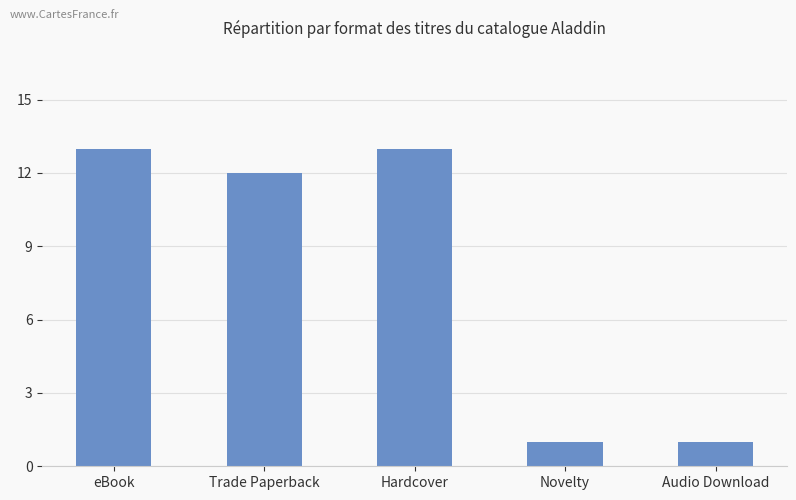

How many categories are shown in the chart?

5